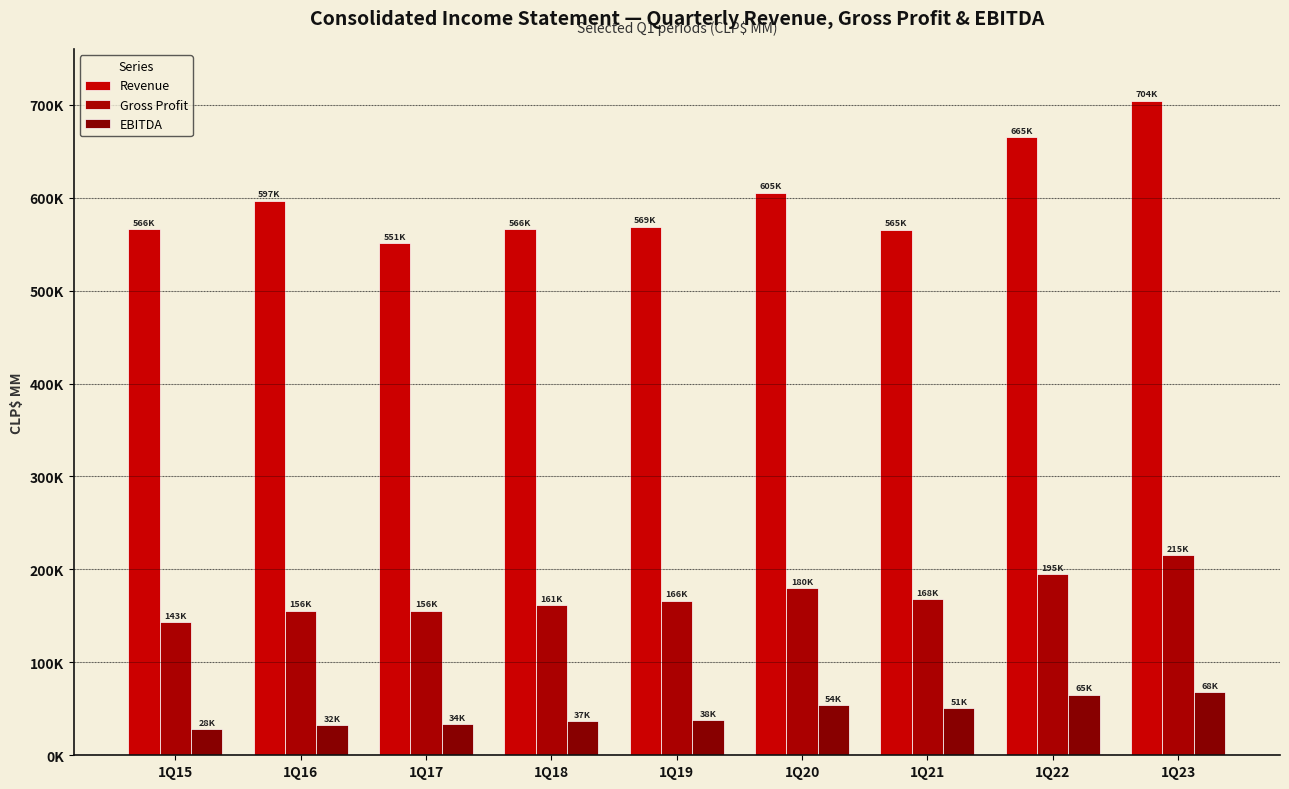

The value of Gross Profit at 1Q17 is 155719.2. True or false?

True